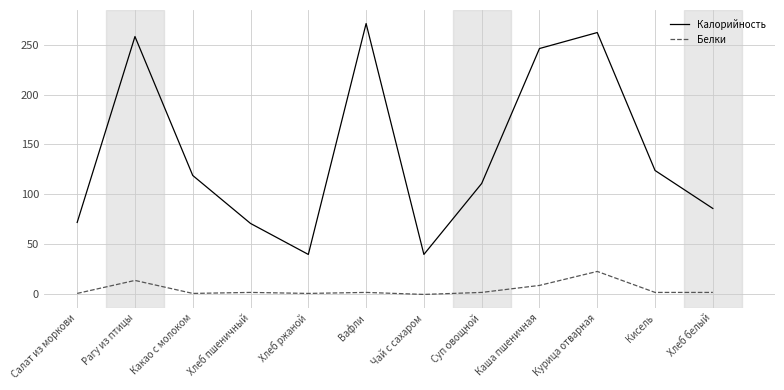

The value of Белки at Какао с молоком is 1. True or false?

True